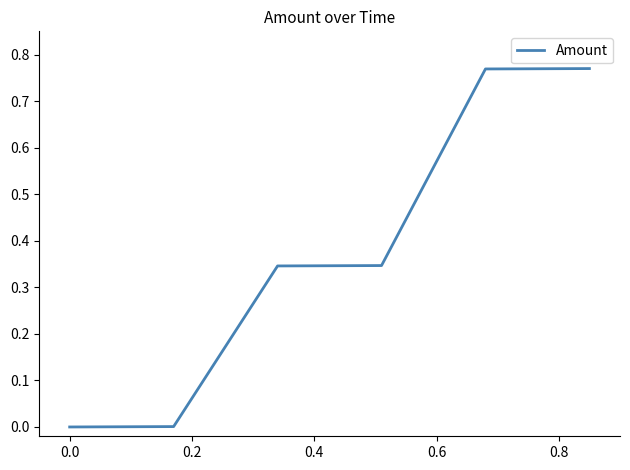

What is the average value?

0.4